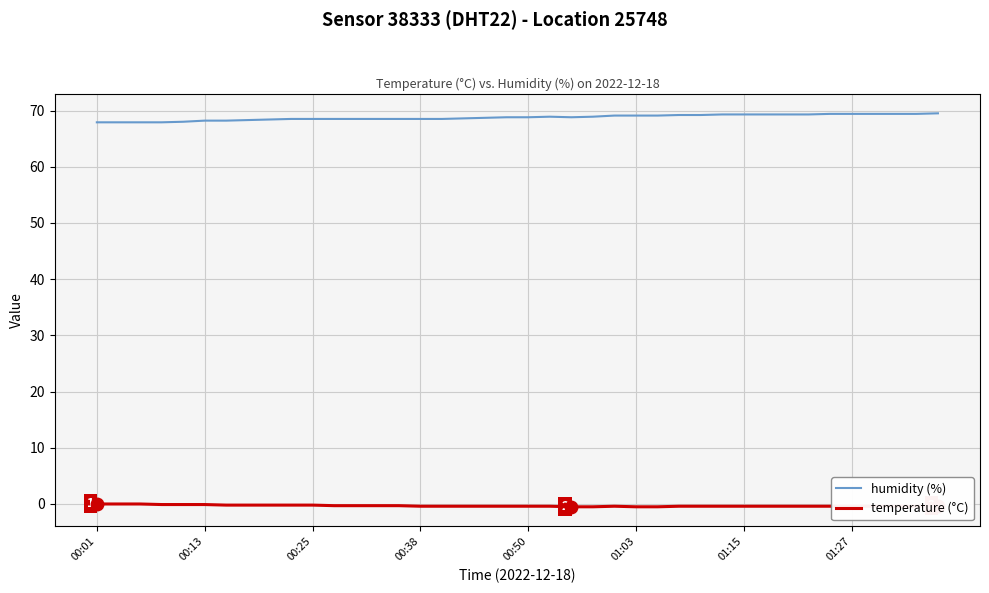

True or false: humidity (%) and temperature (°C) intersect in this chart.

False